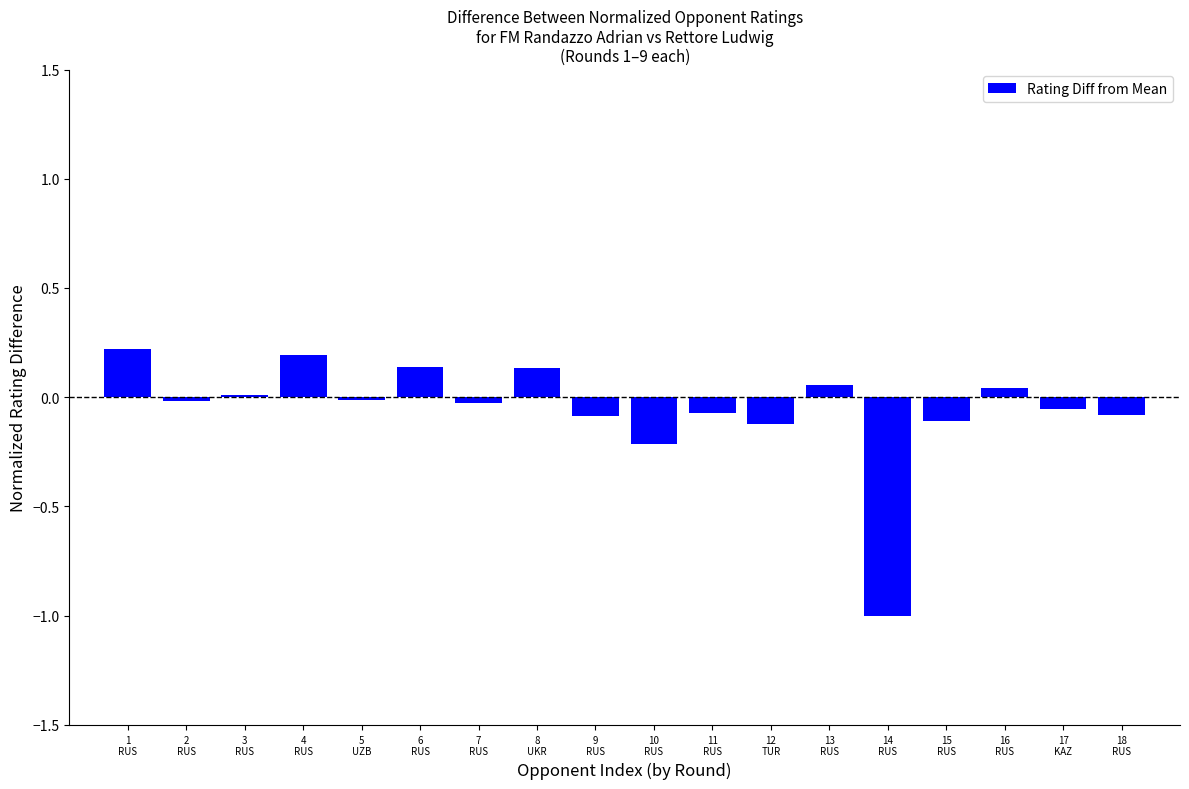

Are the bars grouped side by side (vs. stacked)?

No